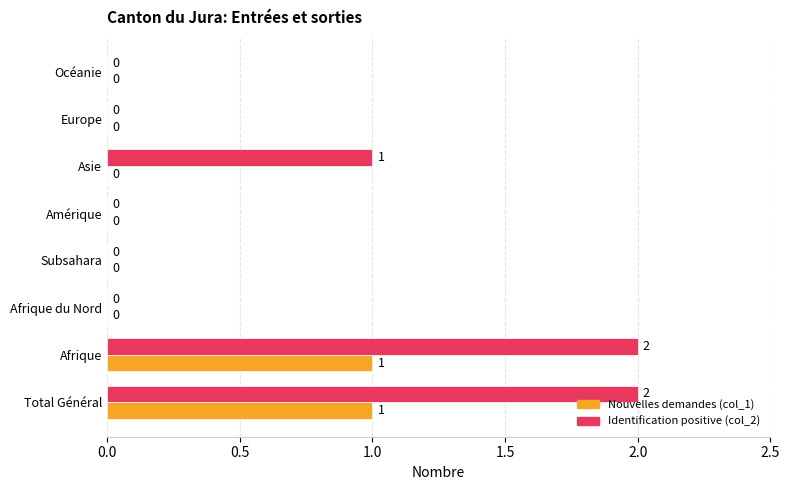

Is it true that Nouvelles demandes (col_1) equals 0 at Asie?

True